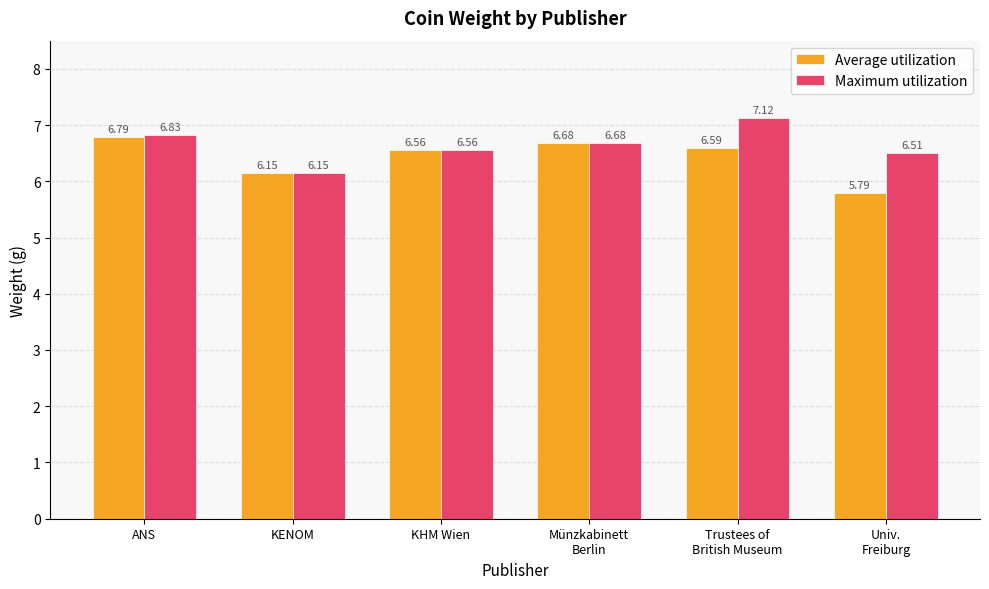

What is the sum of the Maximum utilization values at KENOM and Univ.
Freiburg?

12.7